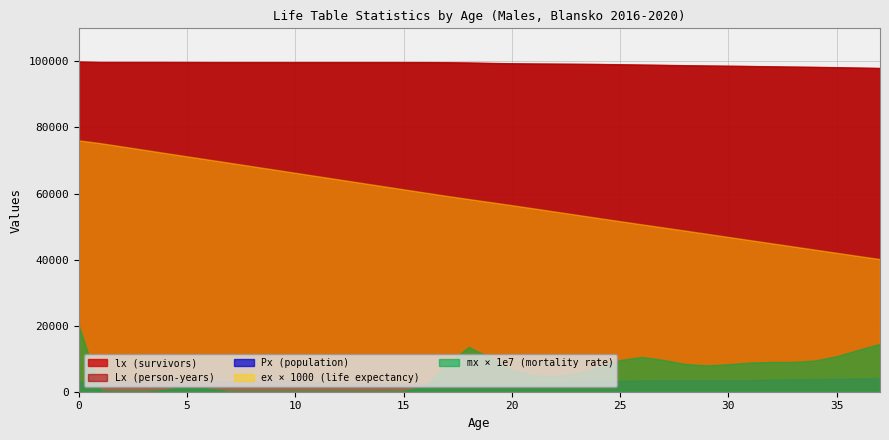

How many values in the Lx series exceed 99596?

19